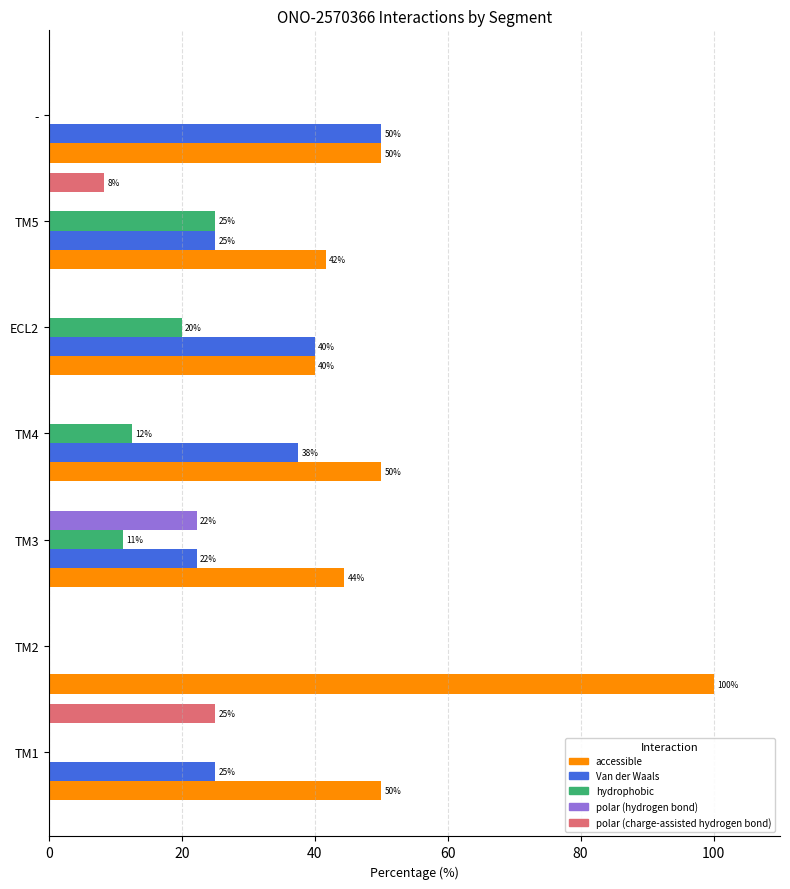

The Van der Waals series shows 40.0 at ECL2. True or false?

True